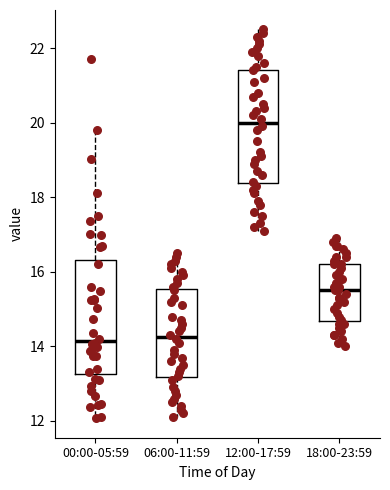

Which box's median line is the highest?

12:00-17:59